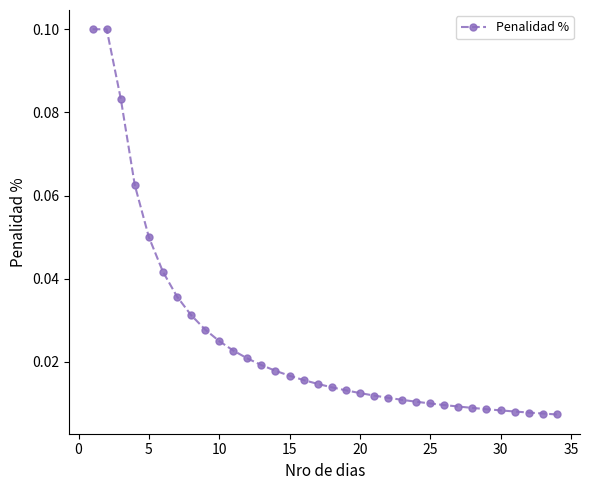

What is the sum of all values?

0.9